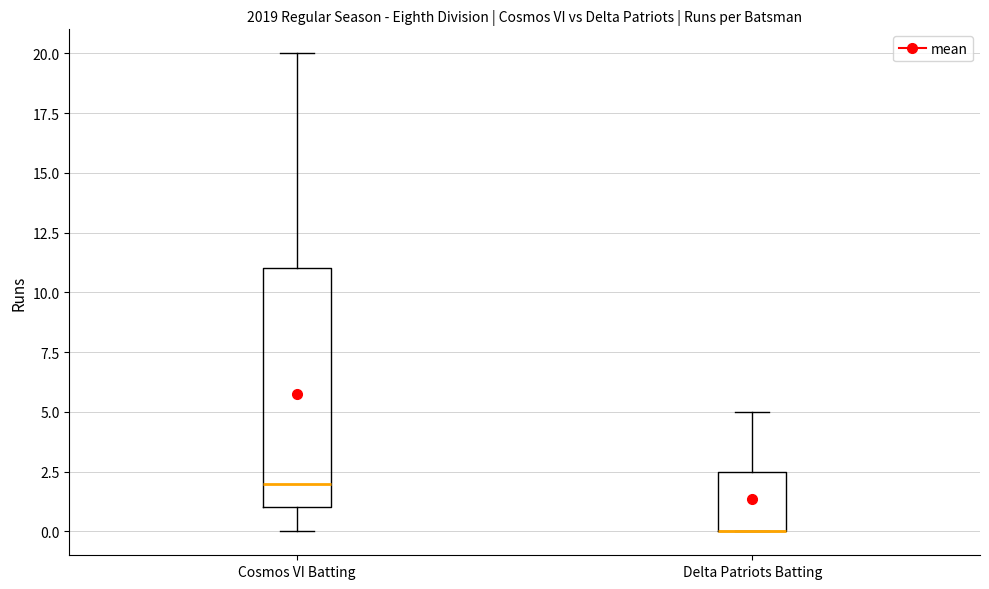

Where is the lower edge of the box for Delta Patriots Batting on the y-axis? The values are not printed on the chart, so give them approximately, as read against the axis.

0.0